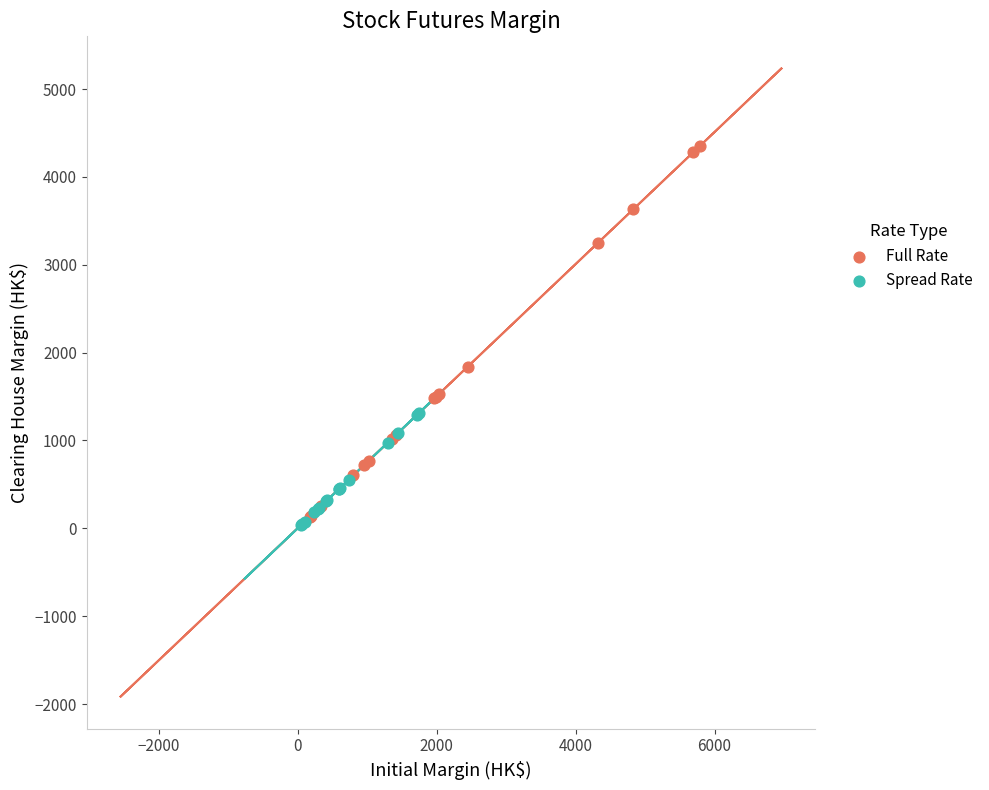

Which series reaches the minimum Y coordinate?

Spread Rate